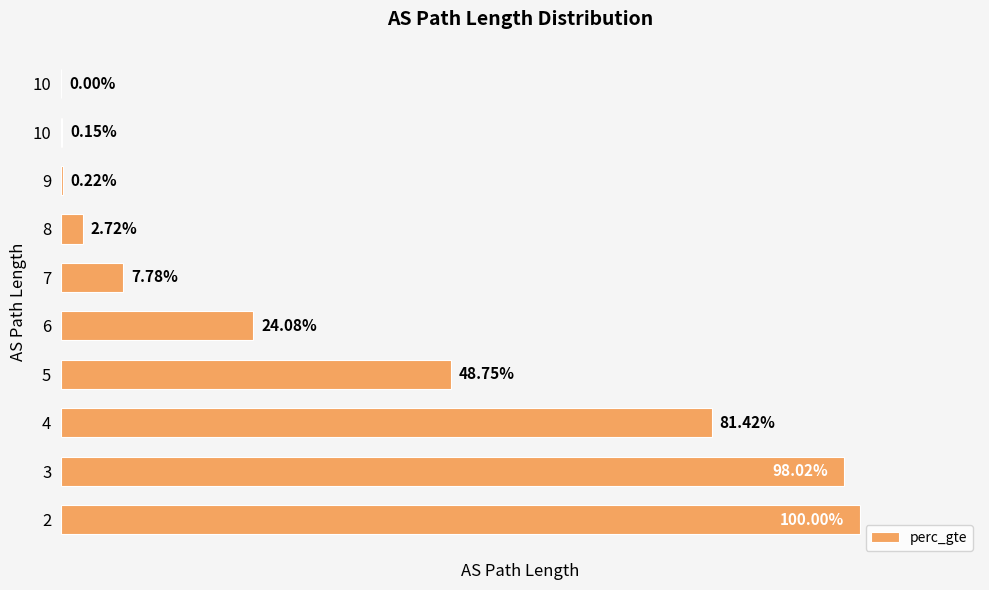

Between 3 and 8, which is larger?

3